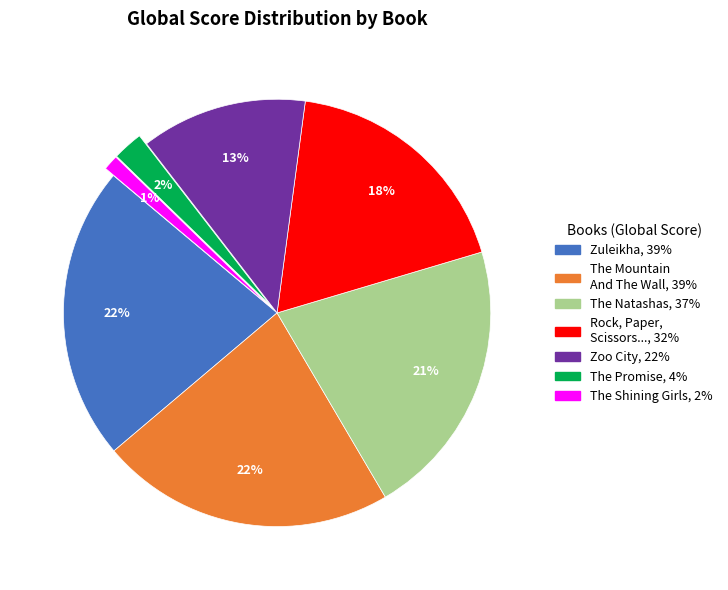

To the nearest percent, what is the average slice percentage?

14%